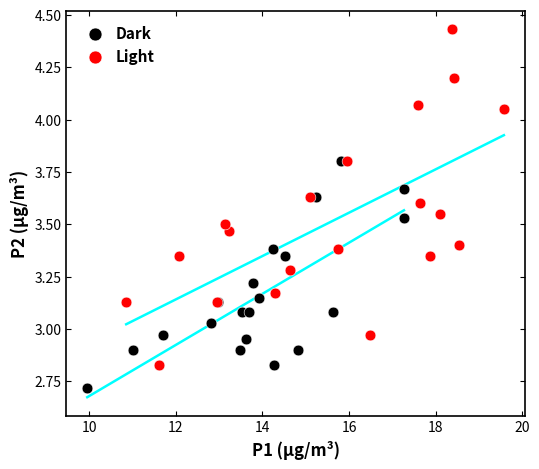

Which series reaches the maximum Y coordinate?

Light